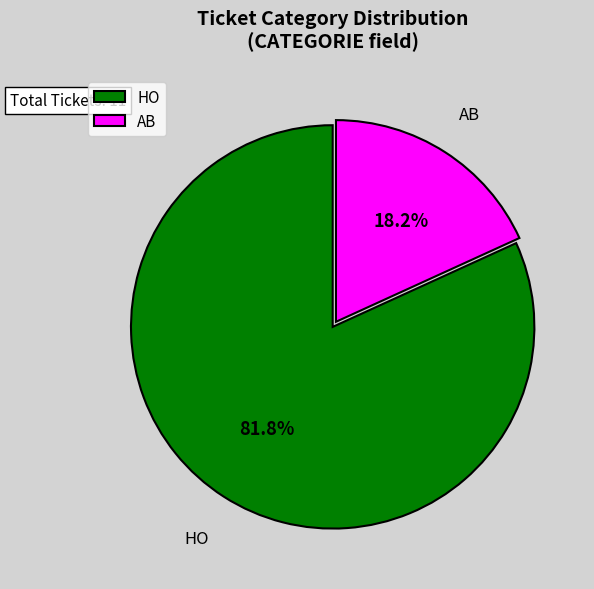

Count the number of slices in the pie.

2